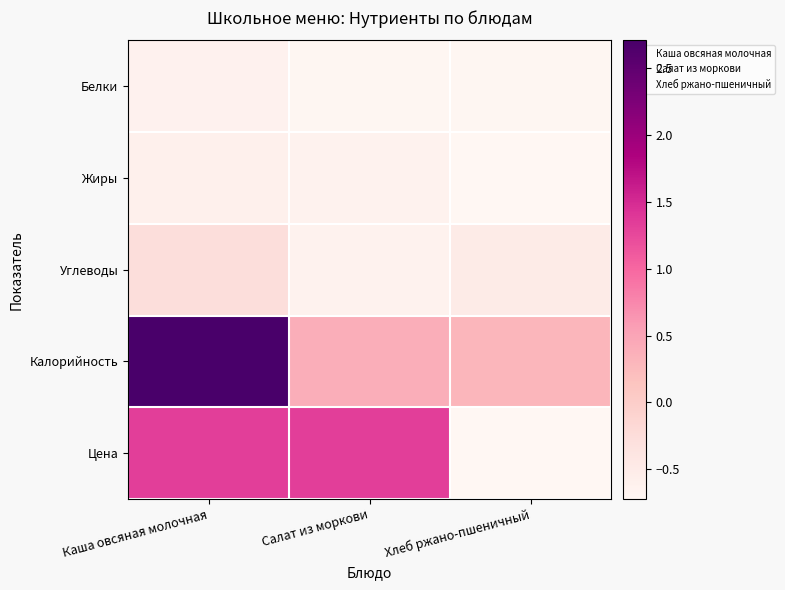

Rank the series by their maximum value, from lowest to highest.

Белки, Жиры, Углеводы, Цена, Калорийность